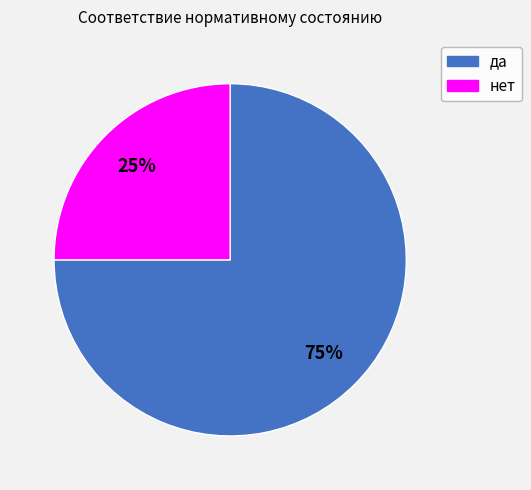

How many slices are in this pie chart?

2